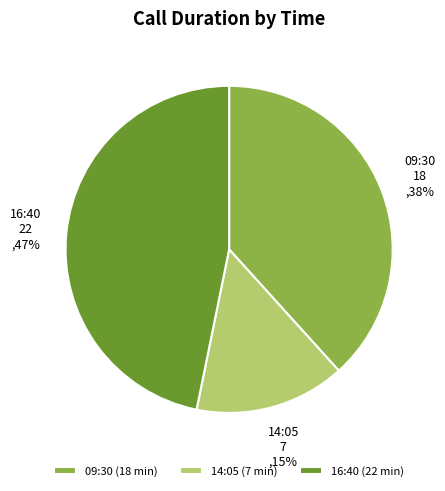

What percentage is the 16:40 slice, to the nearest percent?

47%